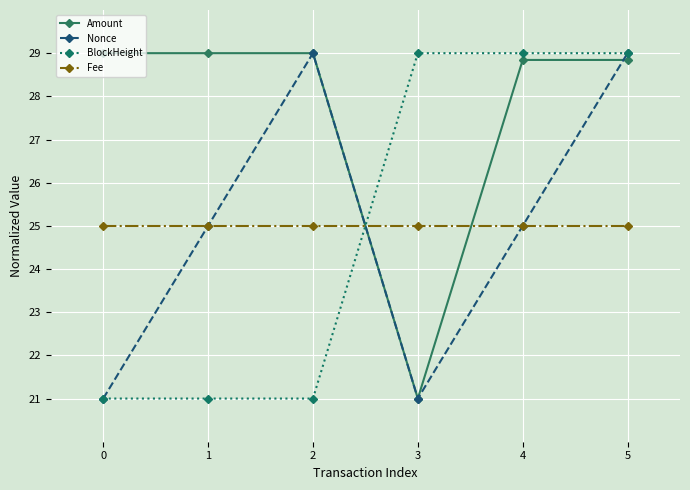

True or false: Nonce has more than 1 interior local peaks.

False